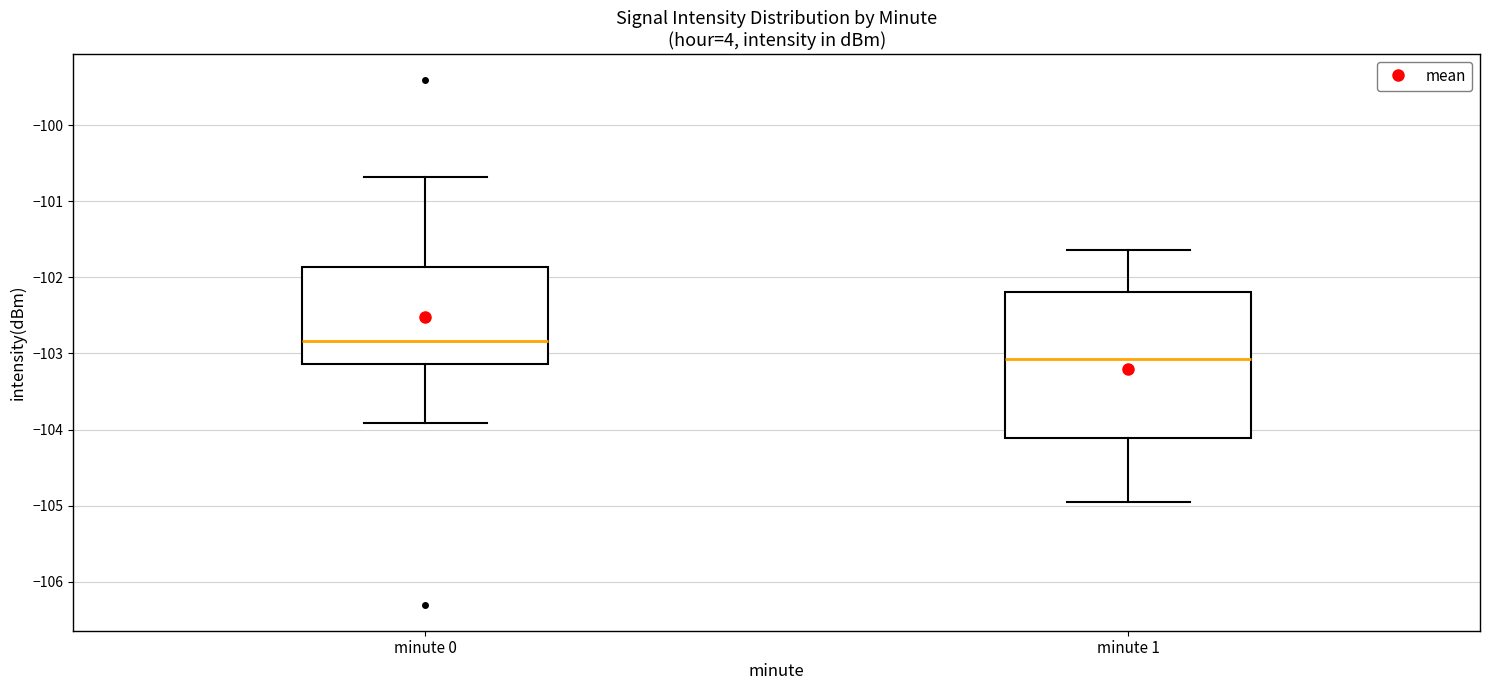

Which box has the lowest median line?

minute 1